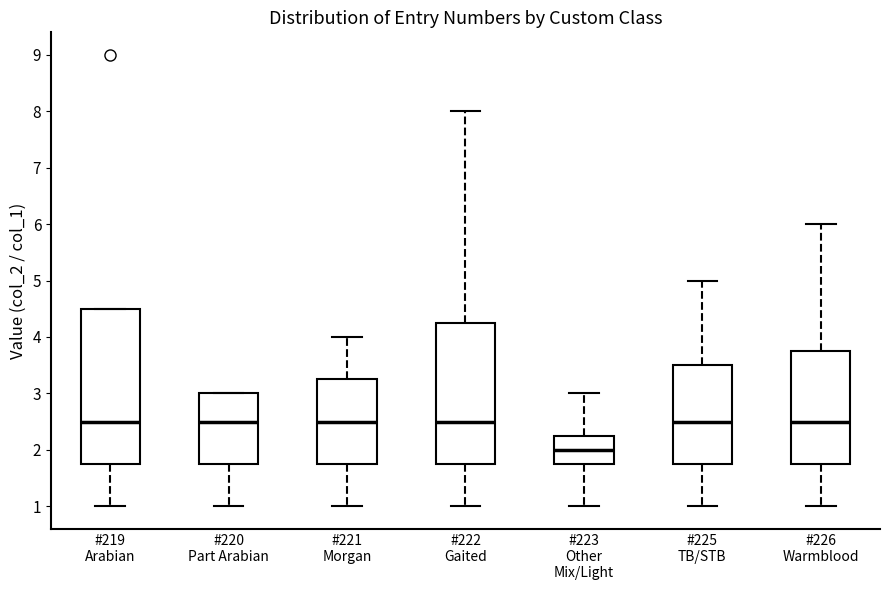

Which box's median line is the lowest?

#223 Other Mix/Light